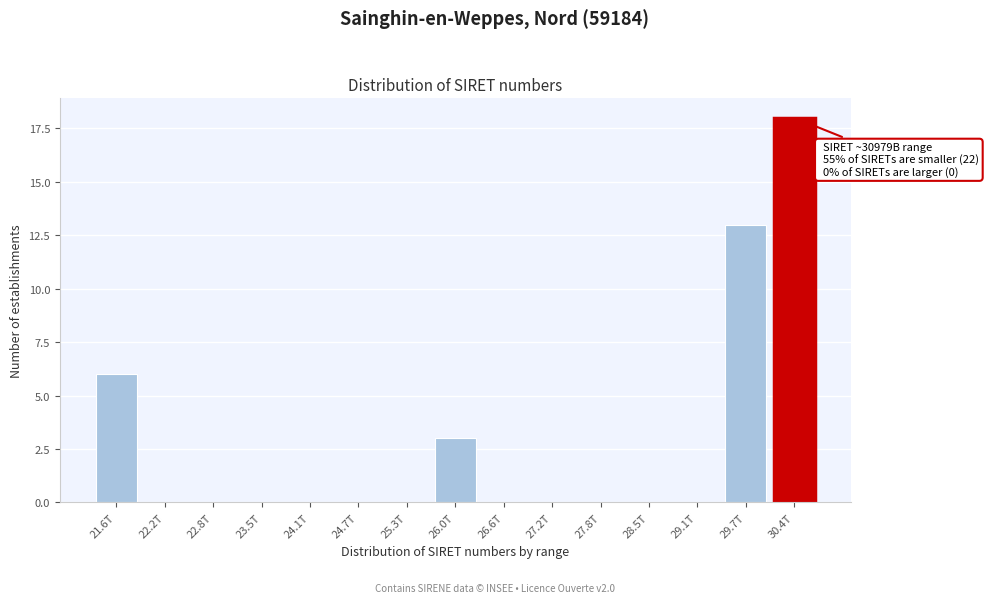

Reading right to left, what are all the values shown in this chart?

30.4T=18	29.7T=13	29.1T=0	28.5T=0	27.8T=0	27.2T=0	26.6T=0	26.0T=3	25.3T=0	24.7T=0	24.1T=0	23.5T=0	22.8T=0	22.2T=0	21.6T=6